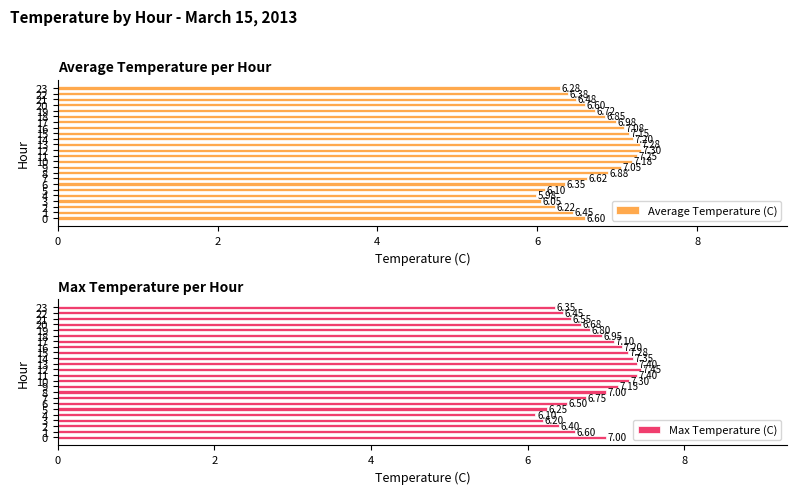

Reading left to right, what are all the values shown in this chart?

Average Temperature (C): 6.6	6.5	6.2	6.0	6.0	6.1	6.3	6.6	6.9	7.0	7.2	7.2	7.3	7.3	7.2	7.2	7.1	7.0	6.8	6.7	6.6	6.5	6.4	6.3
Max Temperature (C): 7.0	6.6	6.4	6.2	6.1	6.2	6.5	6.8	7.0	7.2	7.3	7.4	7.5	7.4	7.3	7.3	7.2	7.1	7.0	6.8	6.7	6.5	6.5	6.3